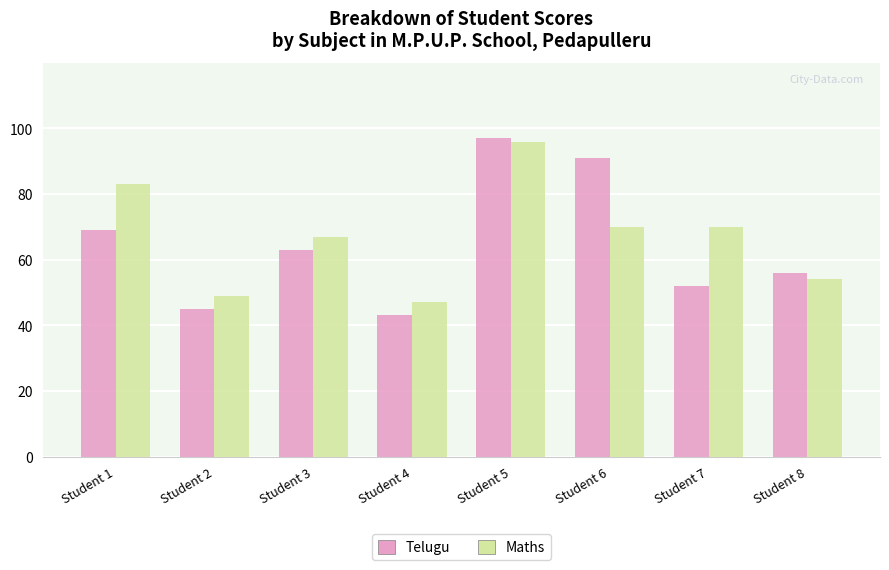

Rank the series at Student 7 from highest to lowest value.

Maths, Telugu